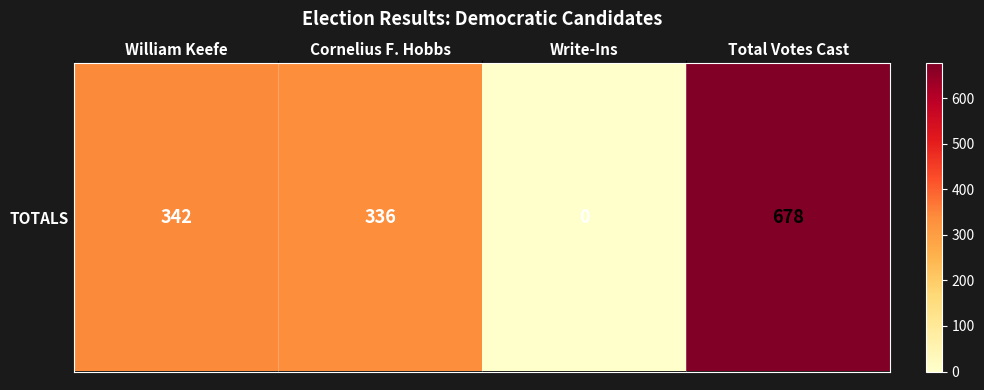

Reading left to right, extract all data points from this chart.

342	336	0	678